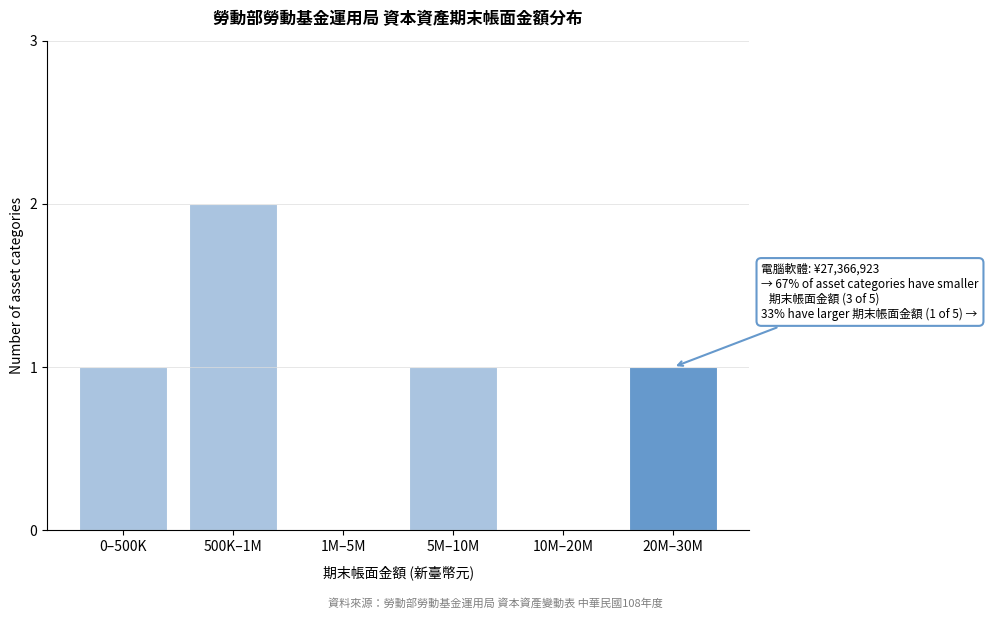

Reading right to left, extract all data points from this chart.

20M–30M=1	10M–20M=0	5M–10M=1	1M–5M=0	500K–1M=2	0–500K=1